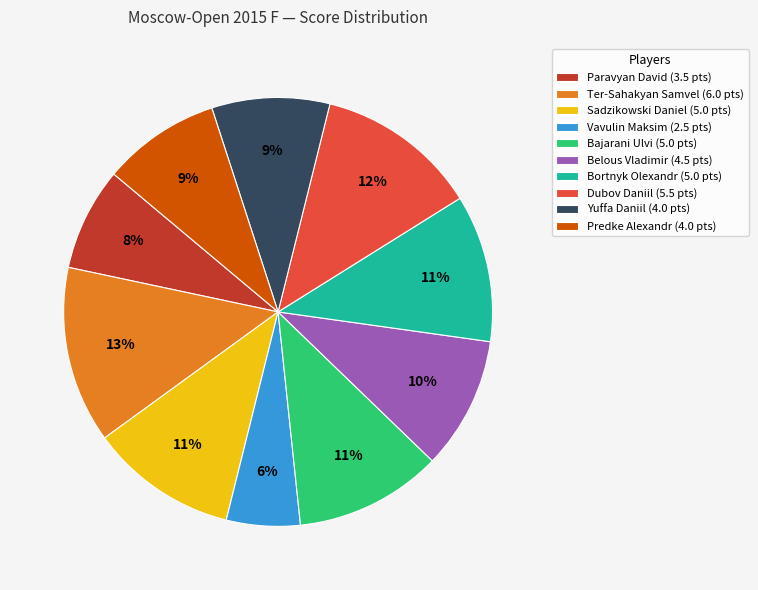

Is there any slice that represents more than half of the pie?

No